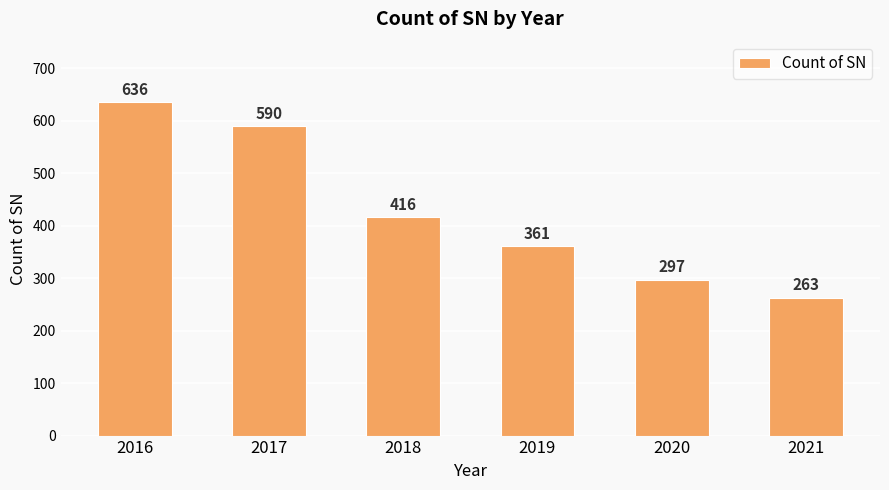

Rank the categories by value from highest to lowest.

2016, 2017, 2018, 2019, 2020, 2021